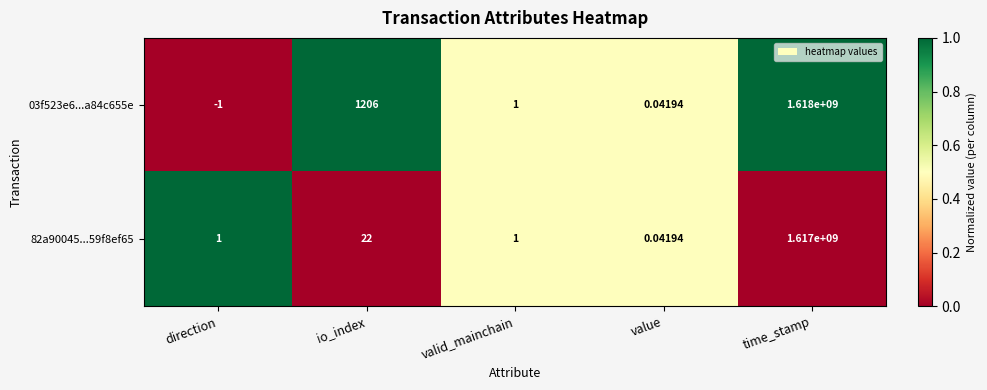

What is the maximum value shown in the chart?

1618000000.0